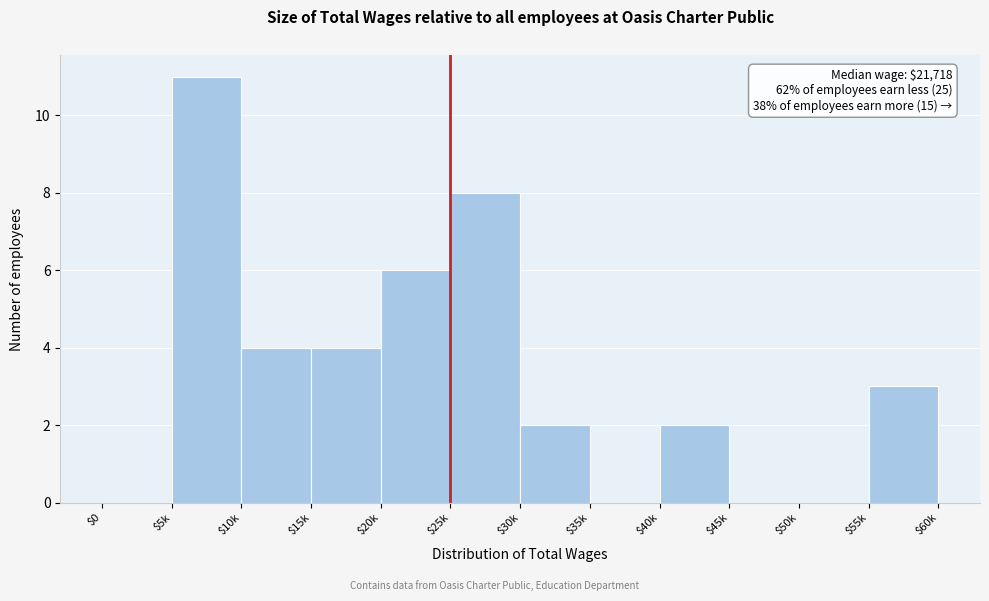

Is it true that the value at $20k is 3?

False